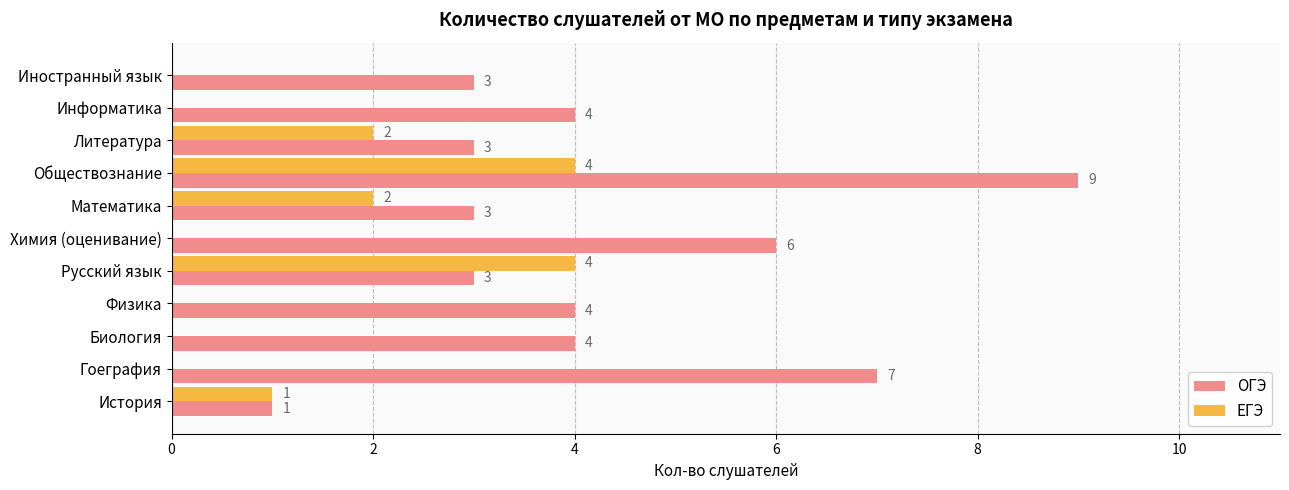

The ОГЭ series shows 2 at Физика. True or false?

False